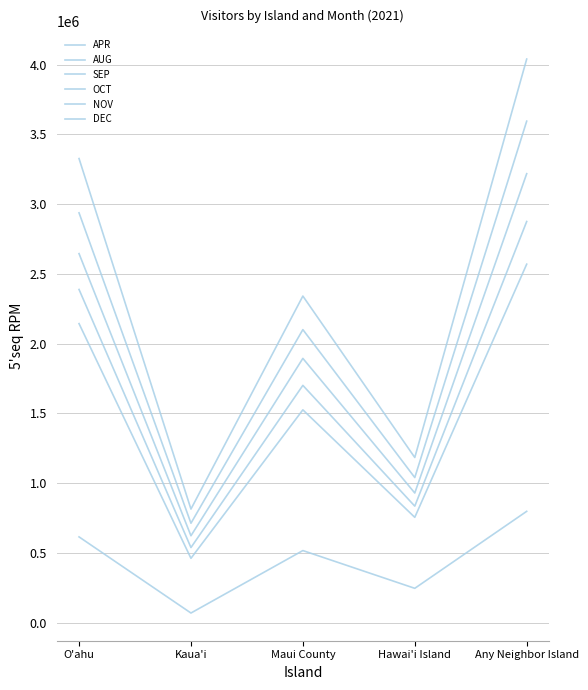

Is this an area chart (filled region under the line)?

No